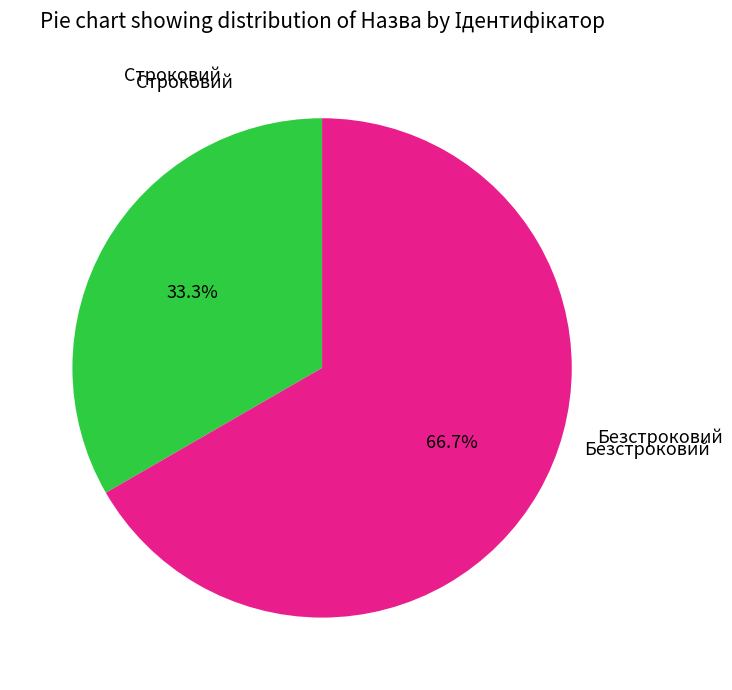

Does any single category account for the majority?

Yes